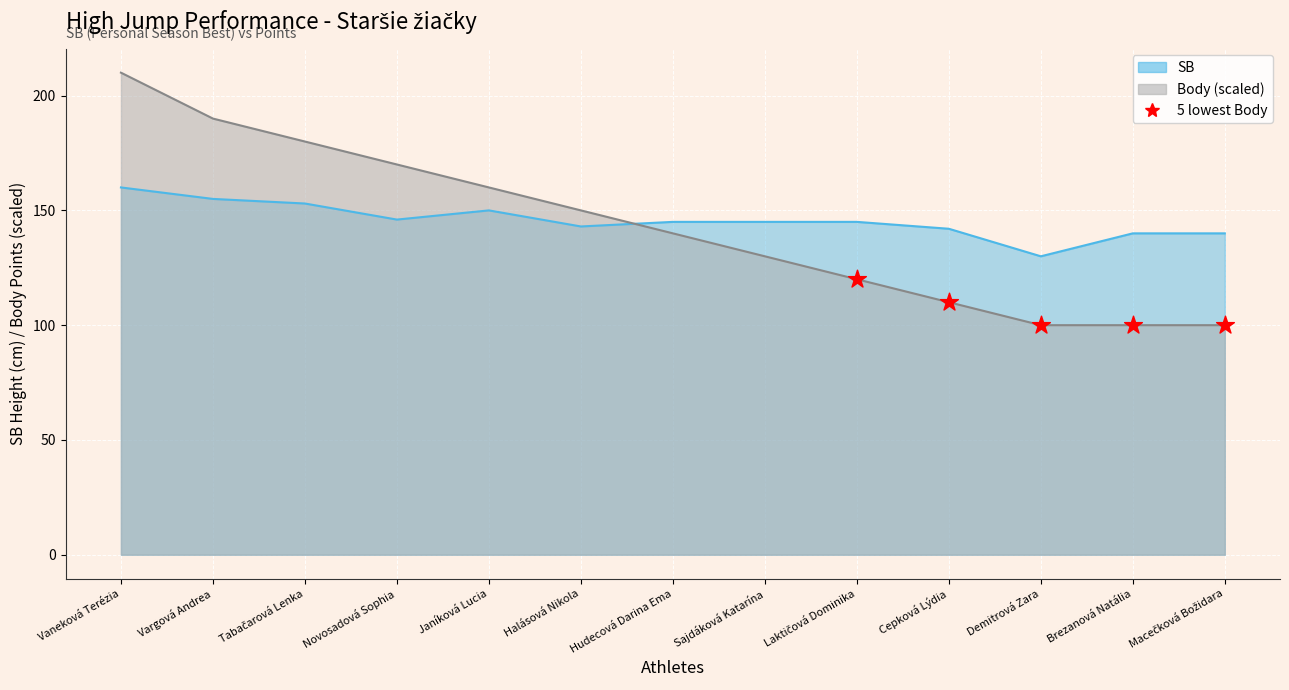

What is the ratio of the value at Macečková Božidara to the value at Brezanová Natália?

1.0